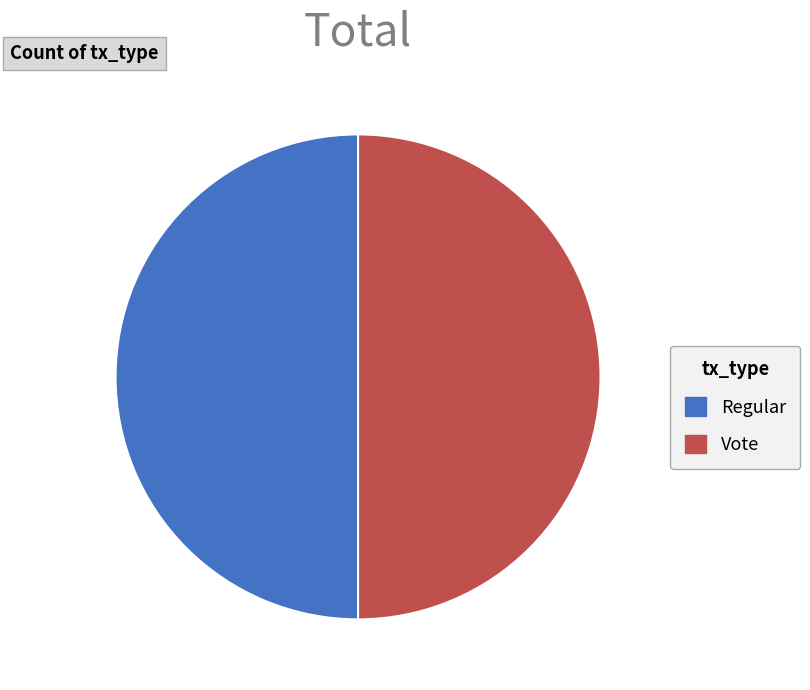

The Regular slice represents 50% of the pie. True or false?

True